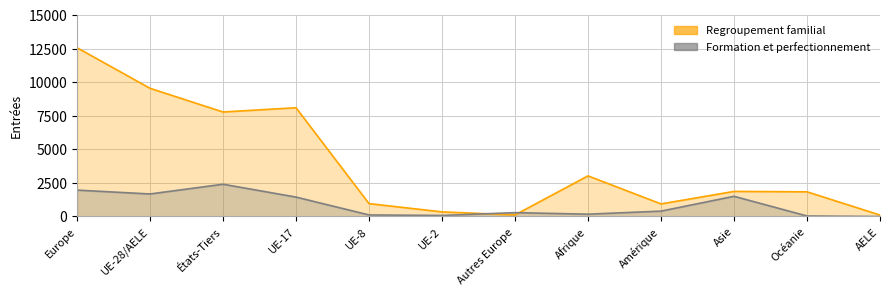

True or false: Formation et perfectionnement and Regroupement familial intersect in this chart.

True